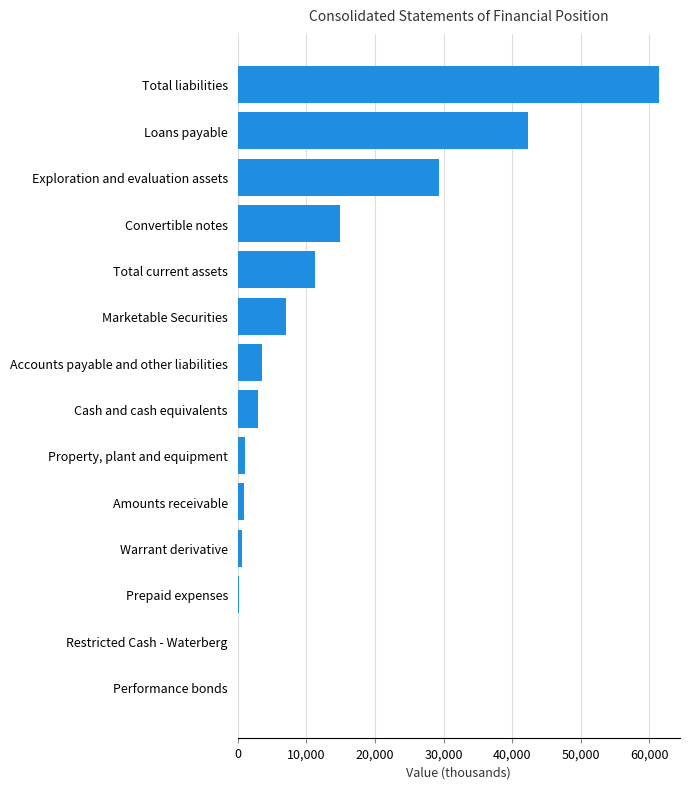

At which label is the value closest to 30724?

Exploration and evaluation assets